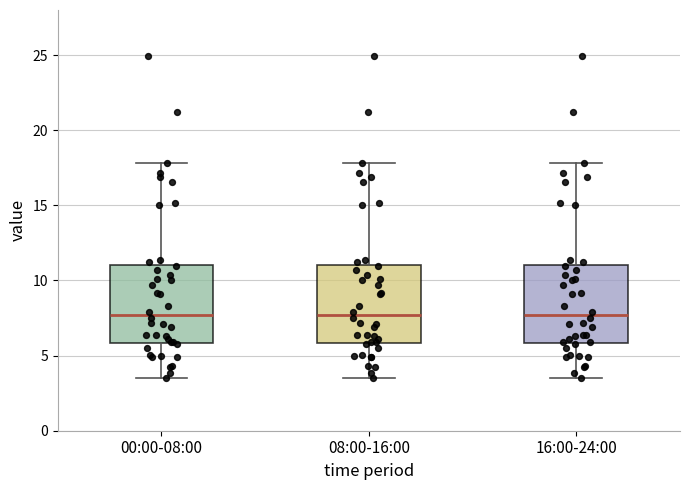

Where does the median line of the box for 16:00-24:00 sit on the y-axis? The values are not printed on the chart, so give them approximately, as read against the axis.

7.5